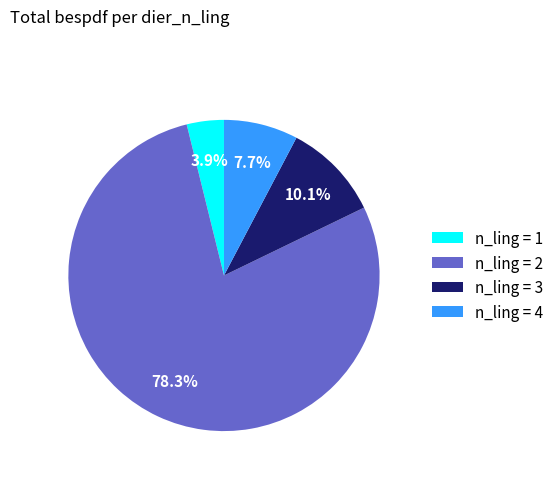

Is the sum of n_ling = 2 and n_ling = 3 greater than half?

Yes